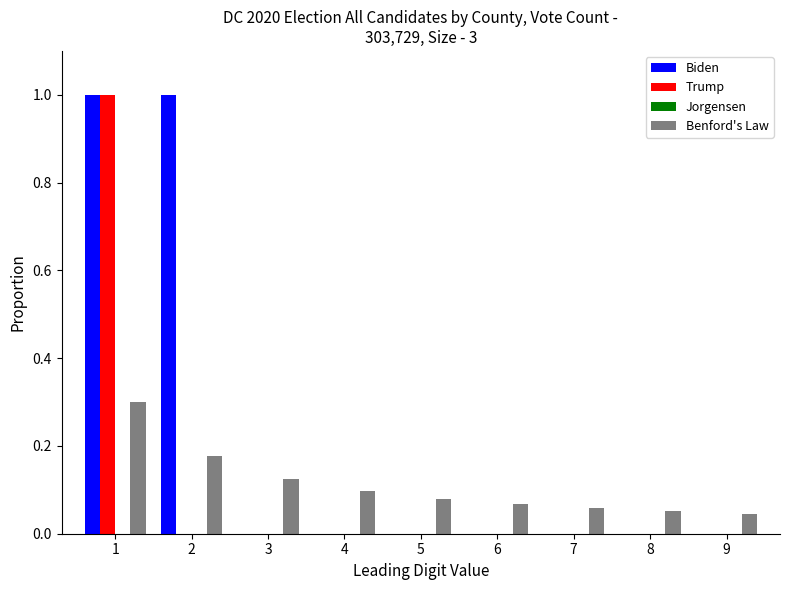

Does the chart contain stacked bars?

No